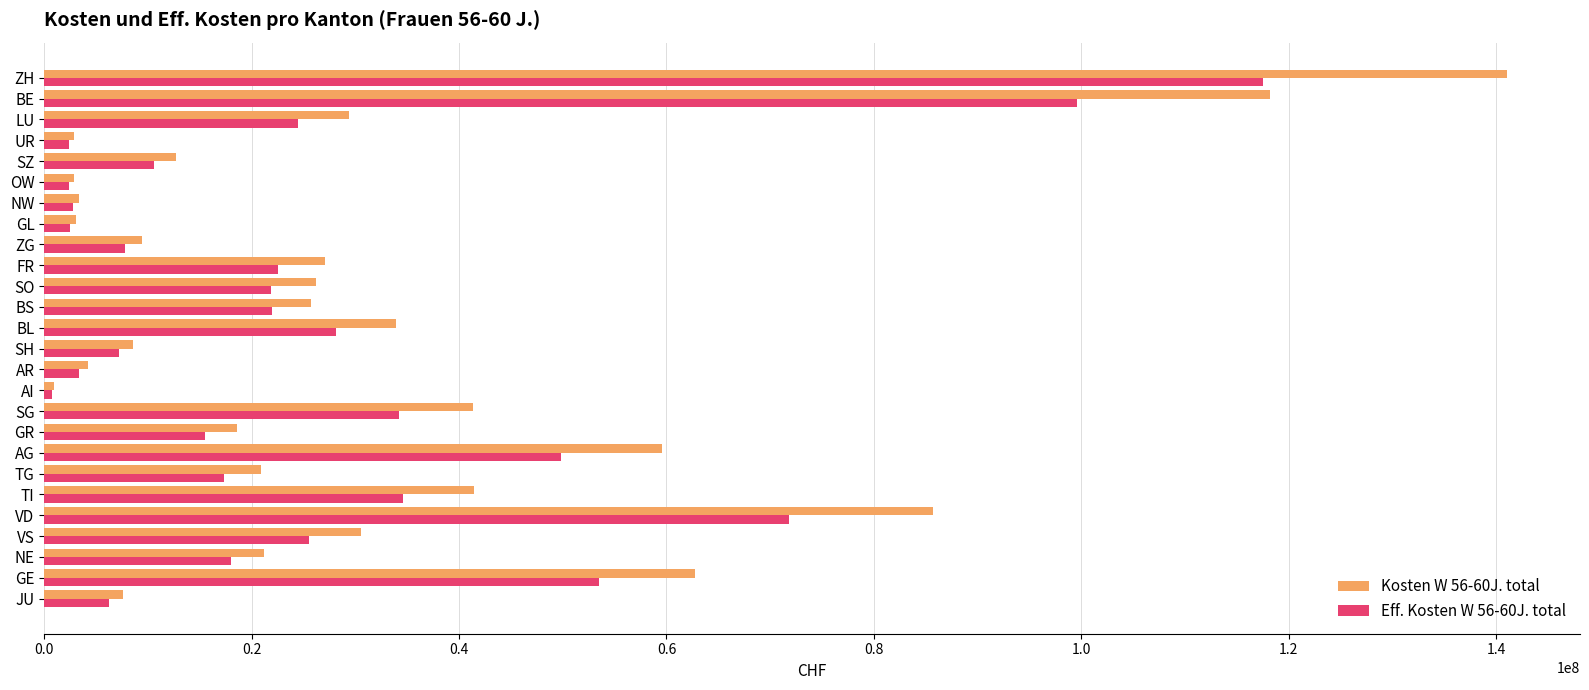

What are all the series names shown in the legend?

Kosten W 56-60J. total, Eff. Kosten W 56-60J. total